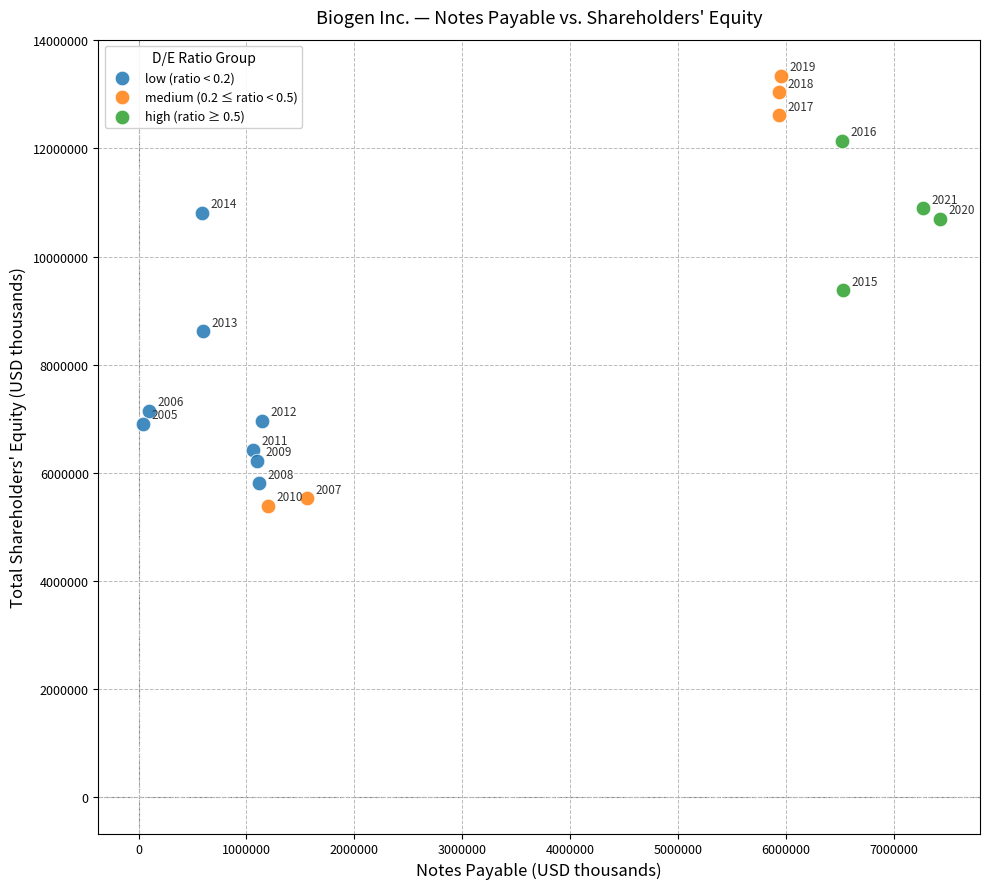

Which series reaches the maximum Y coordinate?

medium (0.2 ≤ ratio < 0.5)